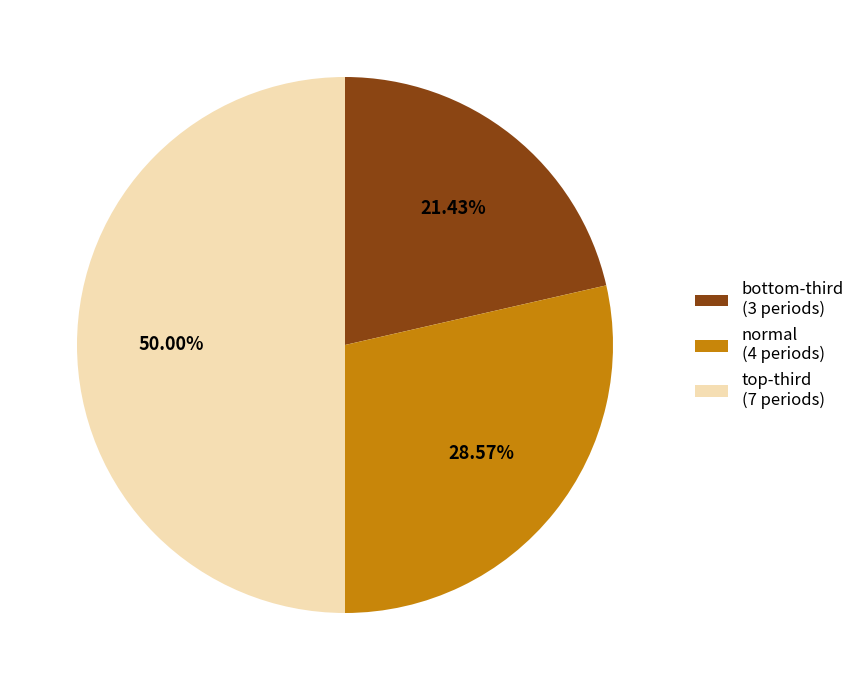

Which slice is the largest?

top-third